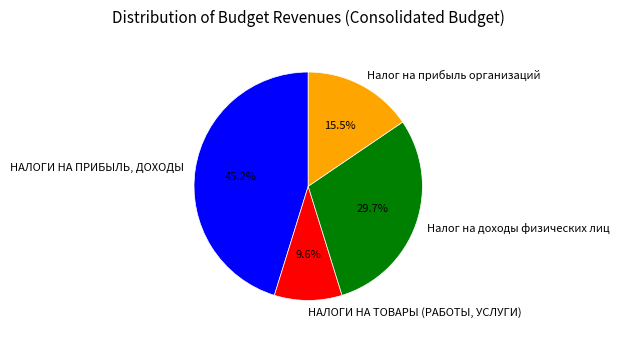

What percentage is the НАЛОГИ НА ПРИБЫЛЬ, ДОХОДЫ slice, to the nearest percent?

45%